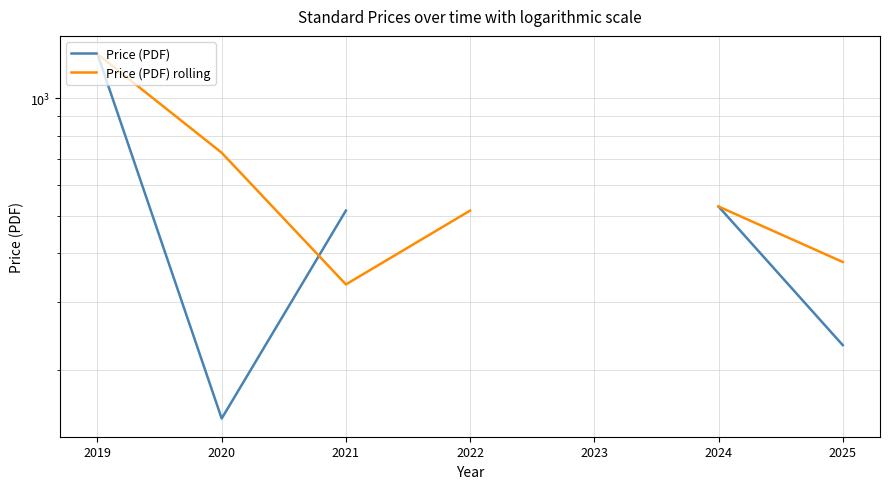

What are all the series names shown in the legend?

Price (PDF), Price (PDF) rolling